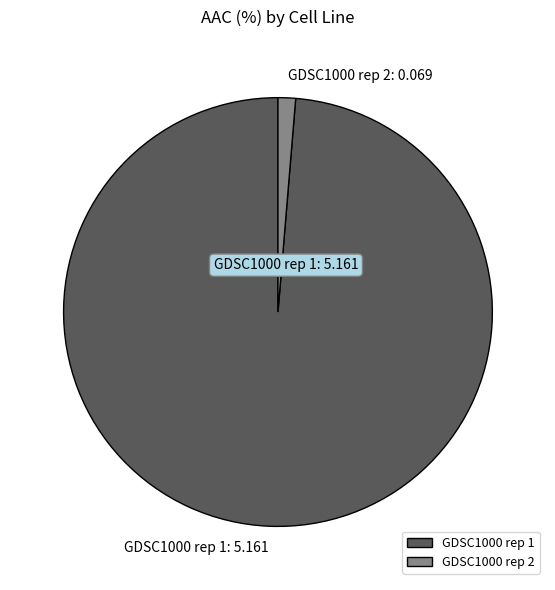

Combined, do GDSC1000 rep 2 and GDSC1000 rep 1 account for over 50%?

Yes